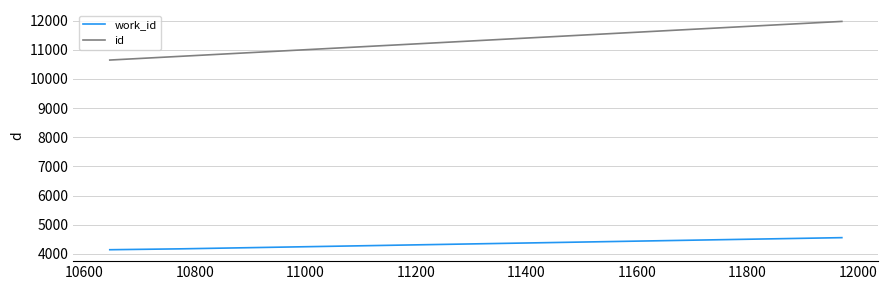

Which series has the widest spread of values?

id